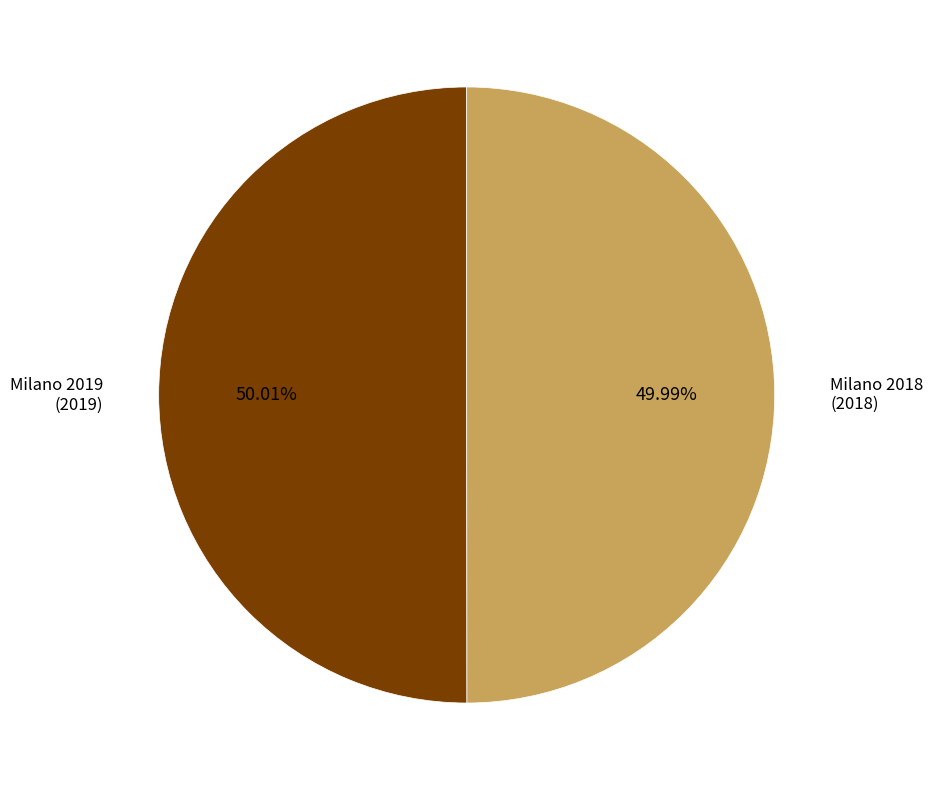

Is there any slice that represents more than half of the pie?

Yes